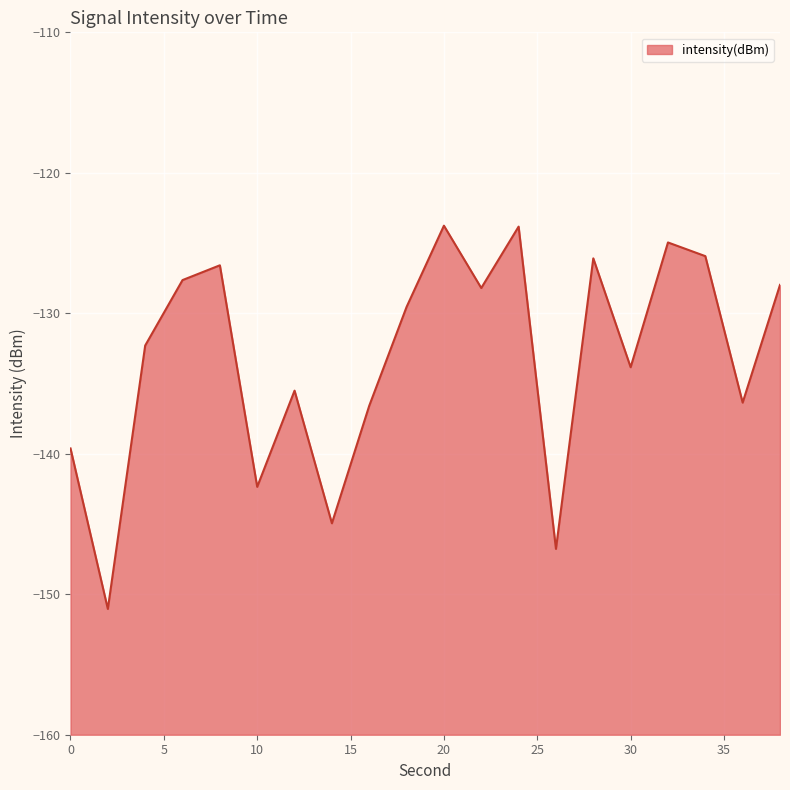

Reading left to right, what are all the values shown in this chart?

0=-139.6	2=-151.0	4=-132.3	6=-127.6	8=-126.6	10=-142.4	12=-135.5	14=-144.9	16=-136.6	18=-129.5	20=-123.8	22=-128.2	24=-123.8	26=-146.8	28=-126.1	30=-133.8	32=-125.0	34=-125.9	36=-136.4	38=-128.0